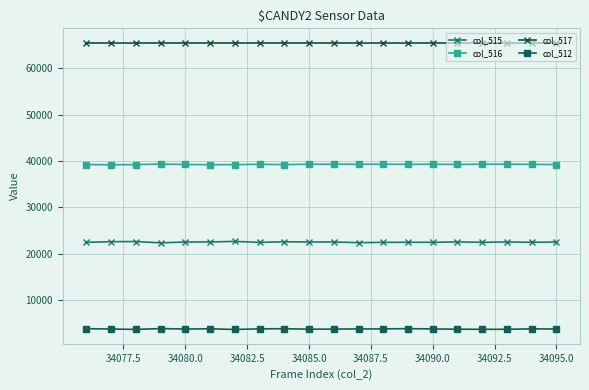

How many series are shown in this chart?

4